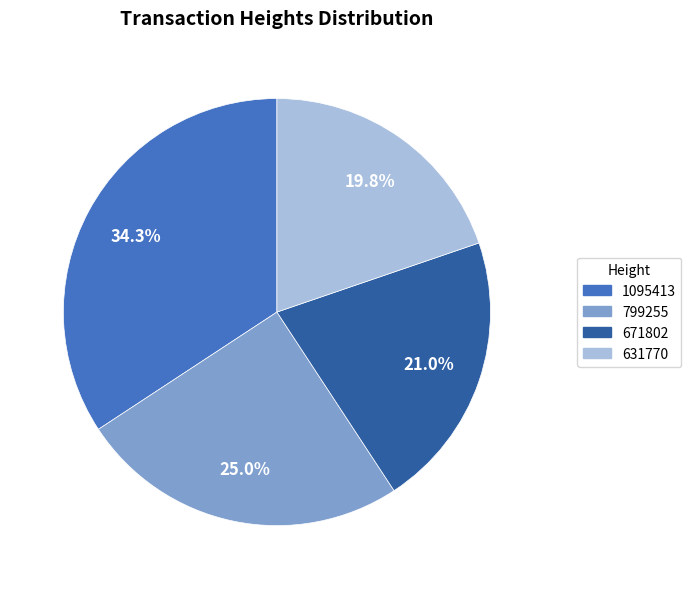

What is the ratio of the value at 671802 to the value at 1095413?

0.6